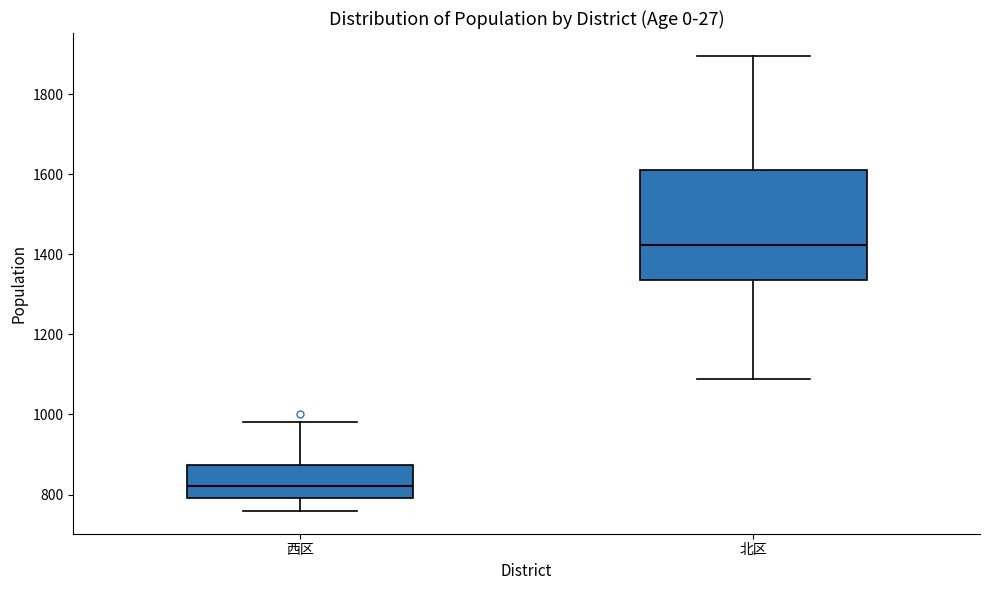

Which box has the highest median line?

北区